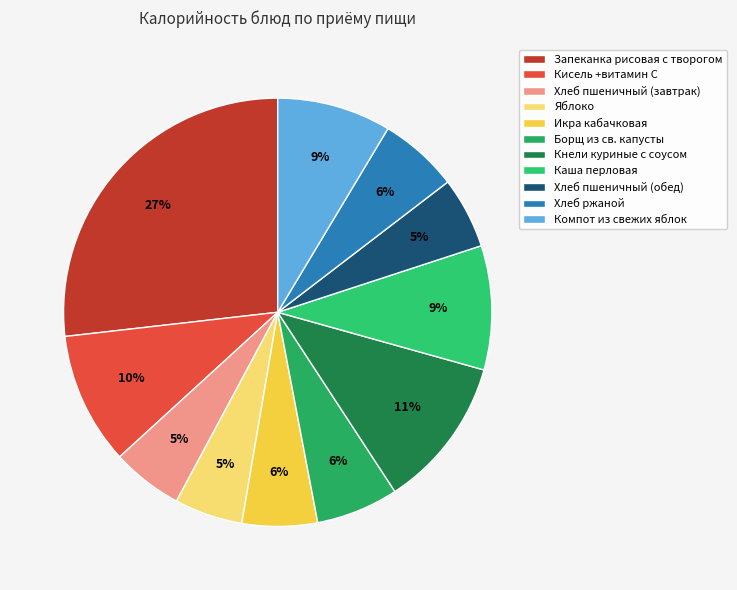

How many slices are in this pie chart?

11